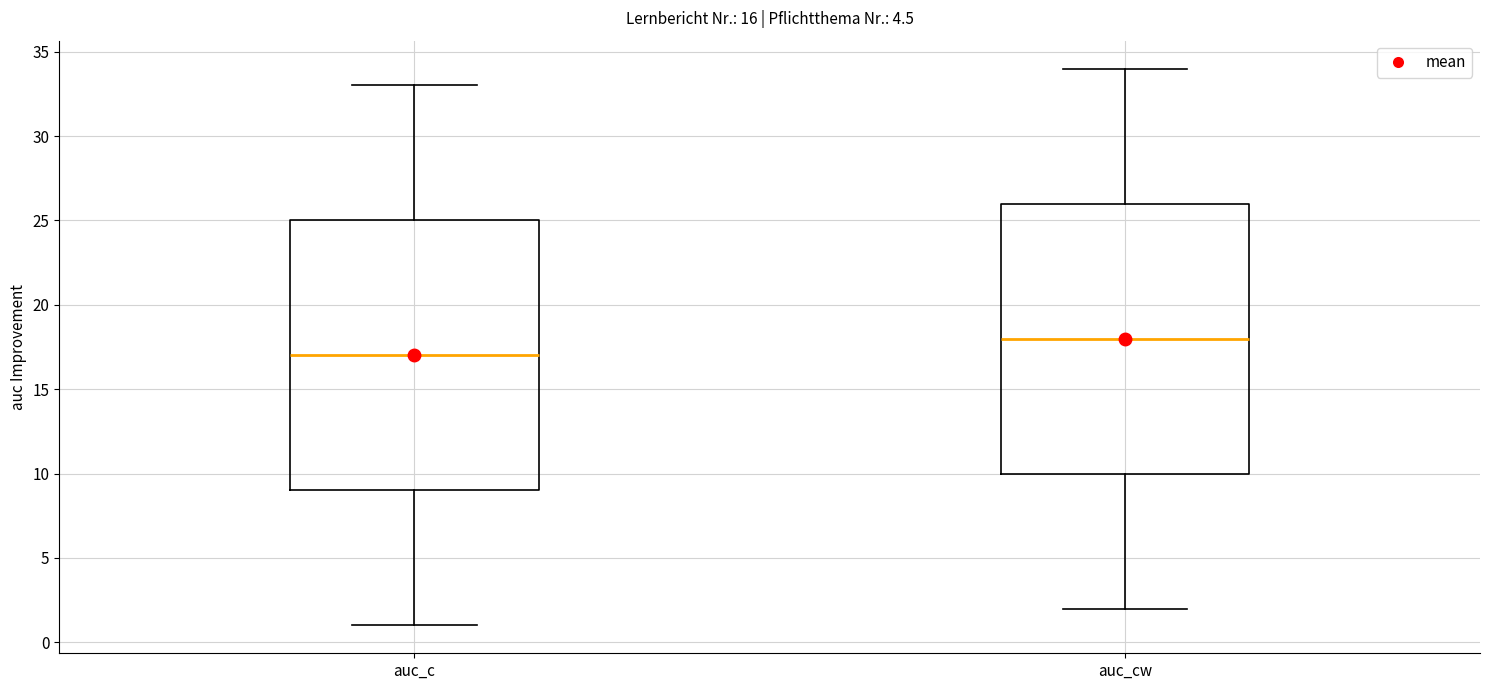

Which box has the lowest median line?

auc_c